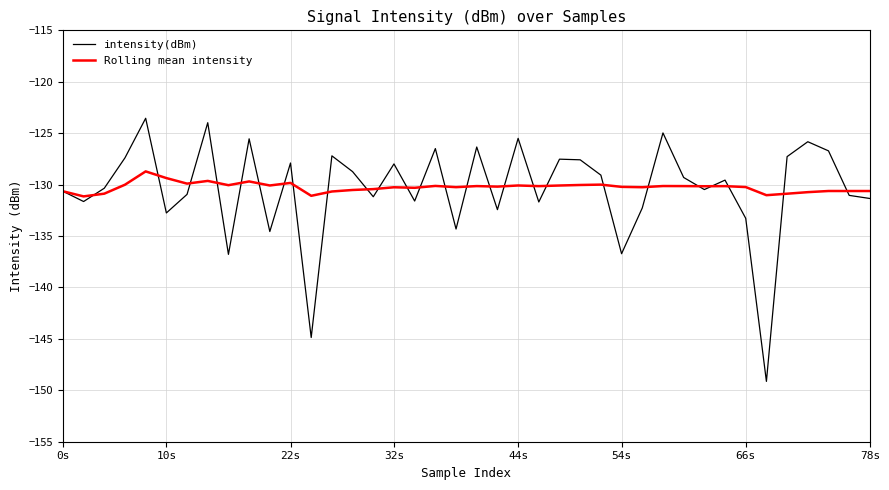

In Rolling mean intensity, how many points are lower than both neighbors (excluding endpoints)?

12